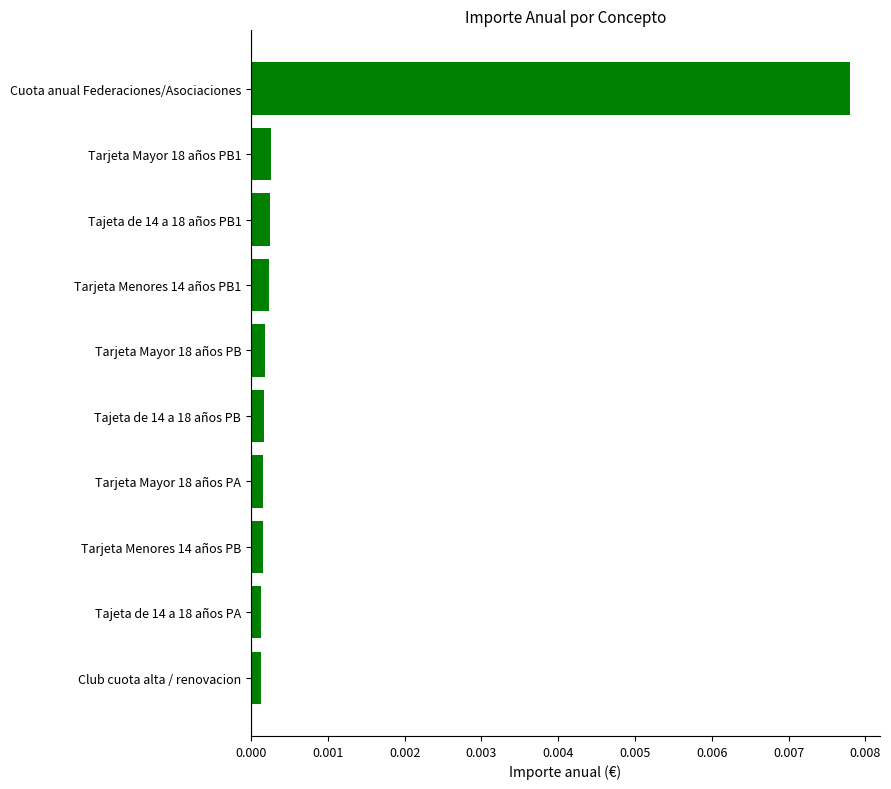

How many bars are there in total?

10